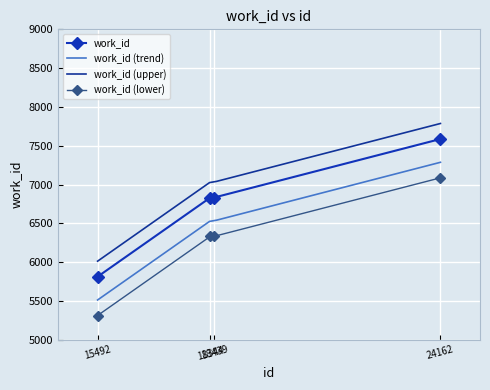

What is the maximum value shown in the chart?

7587